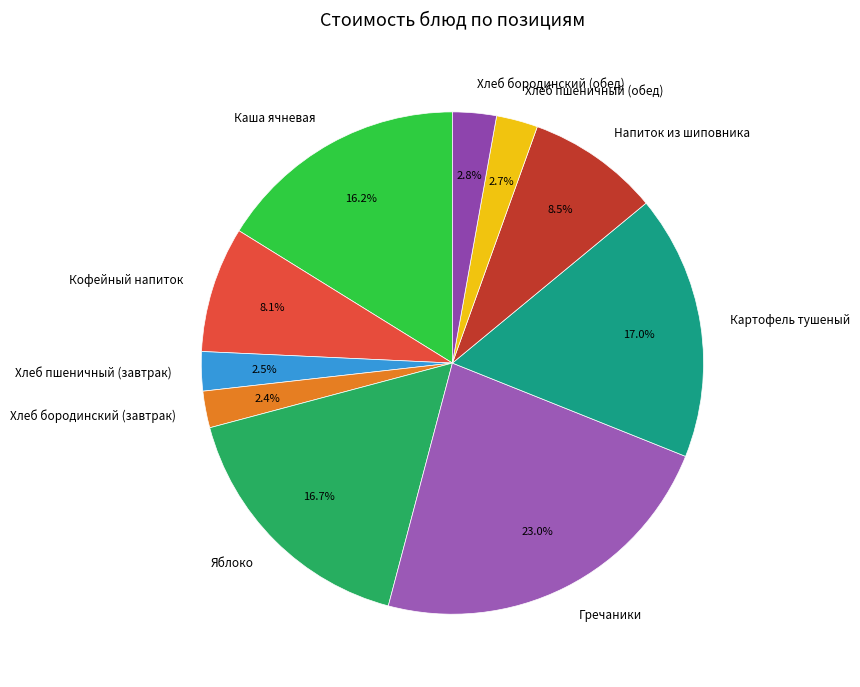

Is there any slice that represents more than half of the pie?

No